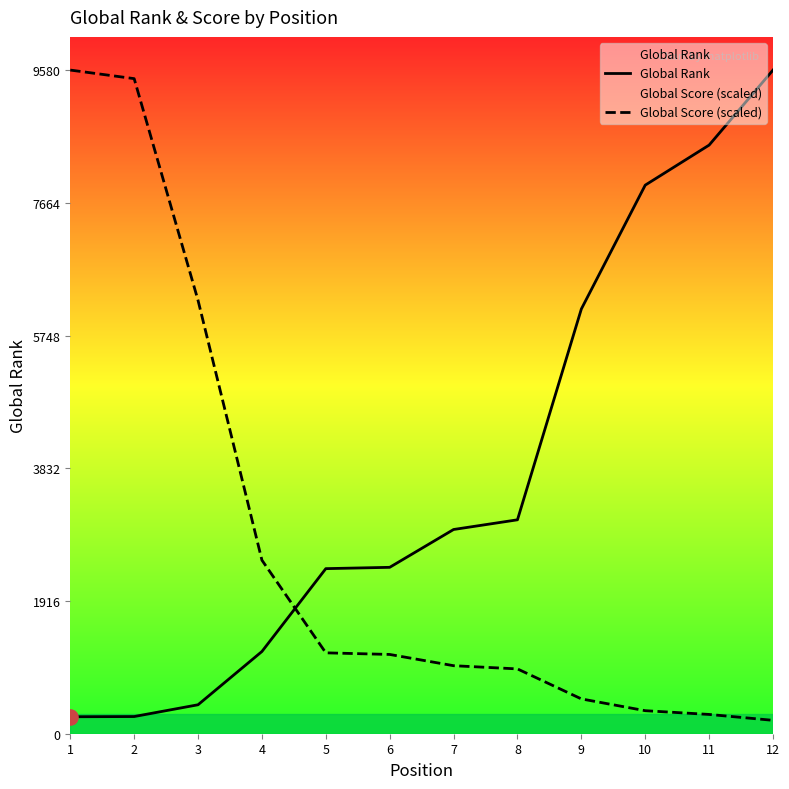

Which series reaches the maximum Y coordinate?

Global Rank